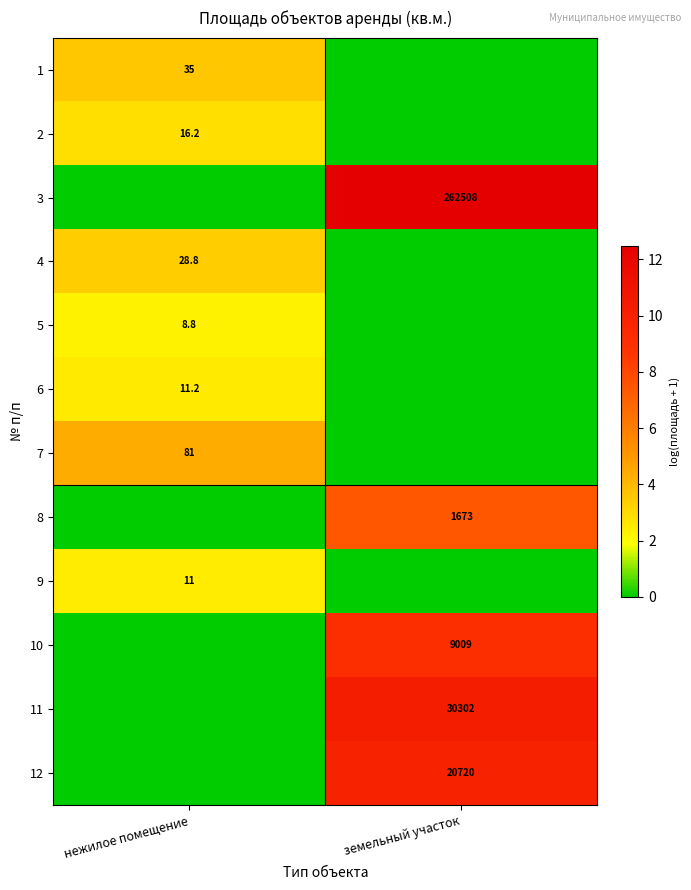

Is the value of 11 at земельный участок greater than the value of 9 at нежилое помещение?

Yes